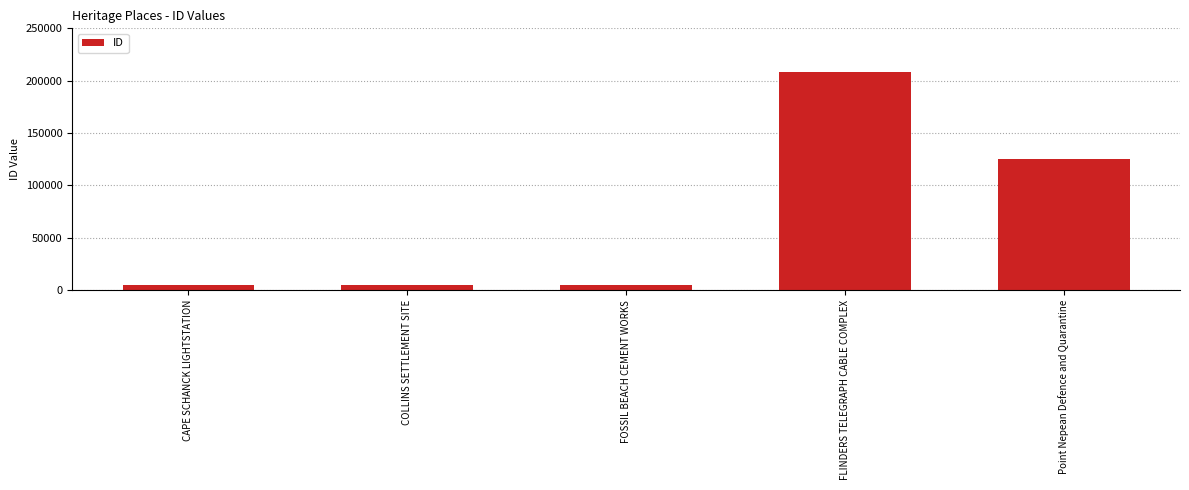

Between Point Nepean Defence and Quarantine and FOSSIL BEACH CEMENT WORKS, which is larger?

Point Nepean Defence and Quarantine